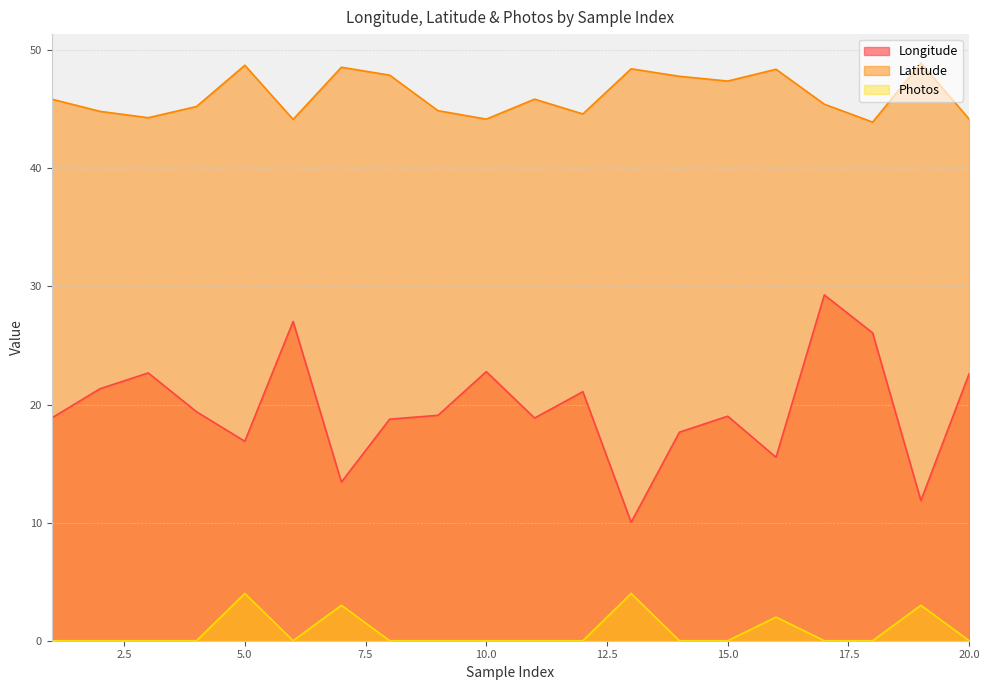

True or false: Longitude has more than 1 interior local peaks.

True